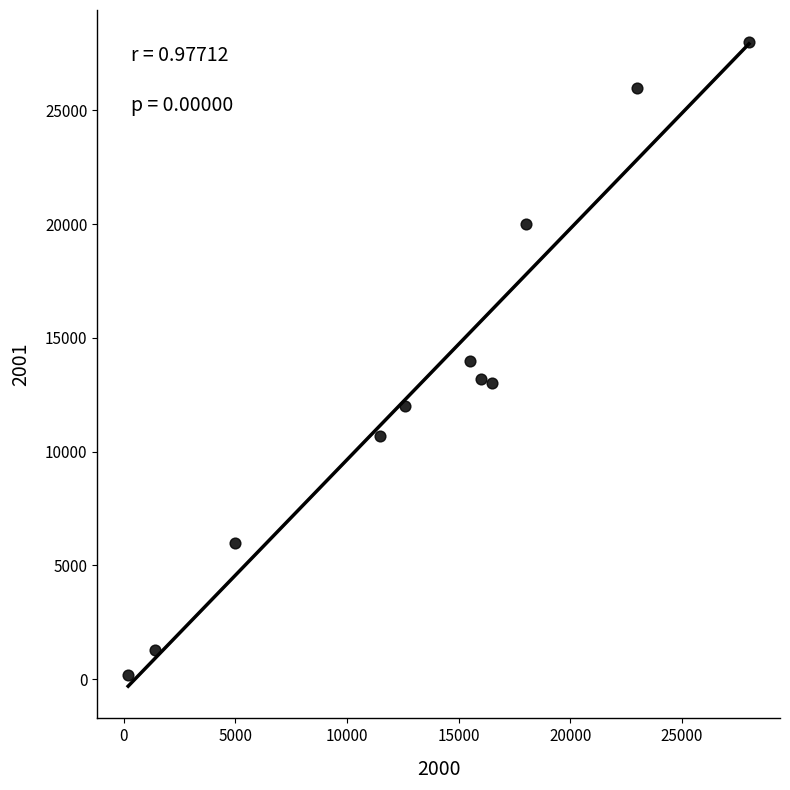

What is the average X value?

13427